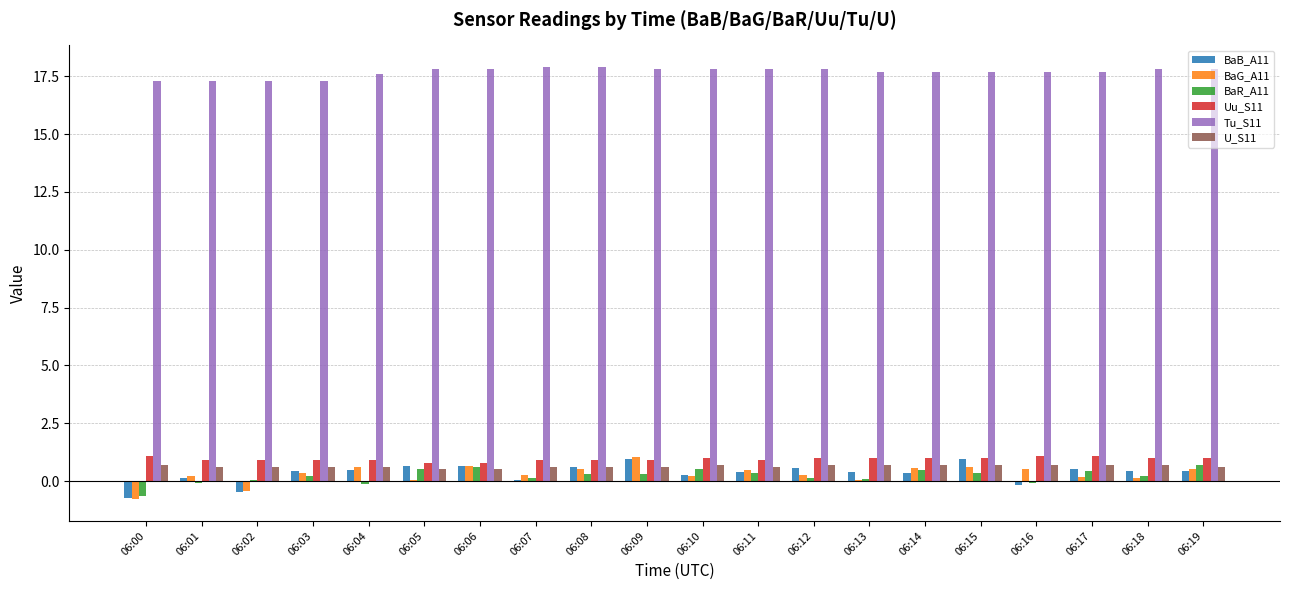

What is the difference between the BaR_A11 values at 06:04 and 06:08?

0.4